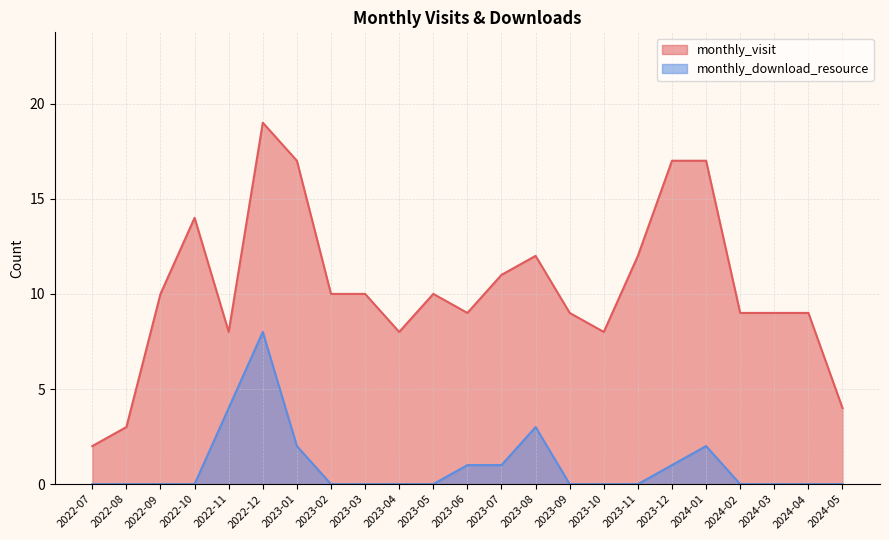

True or false: monthly_download_resource and monthly_visit cross at least once.

False